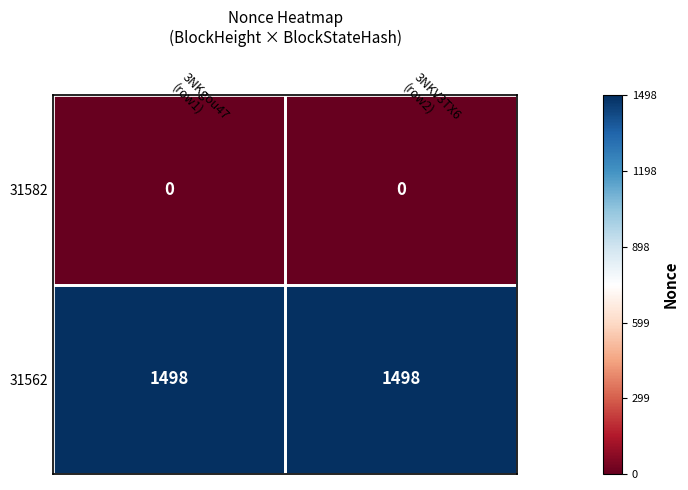

What is the lowest value of the 31562 series?

1498